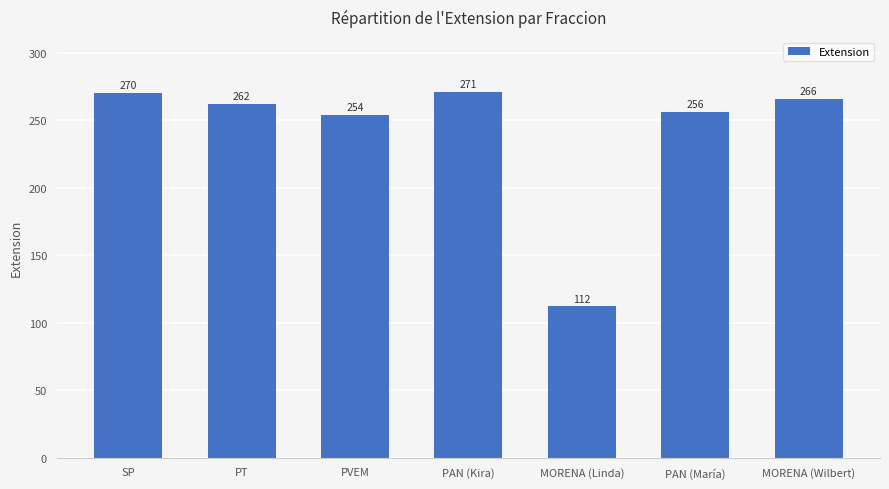

Which category has the lowest value across all series?

MORENA (Linda)